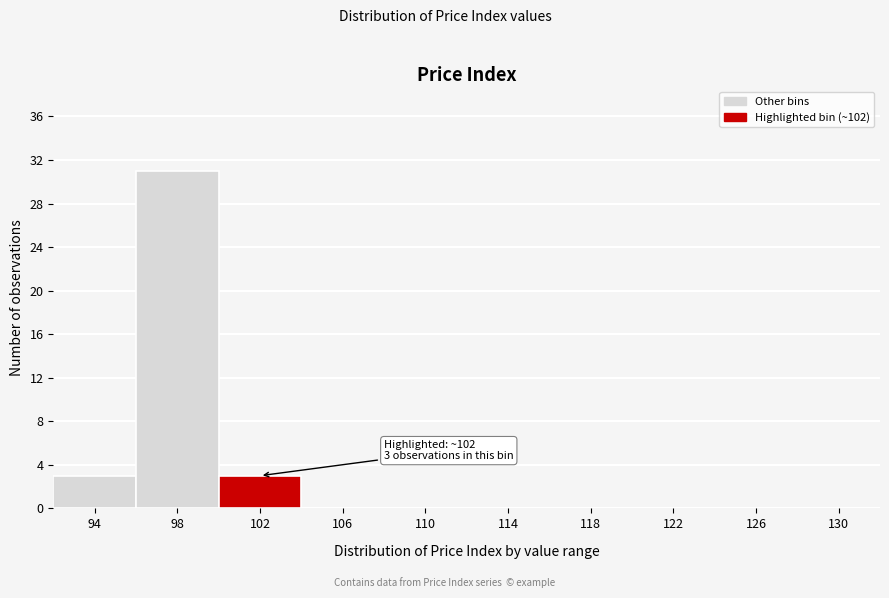

Reading left to right, transcribe all the data shown in this chart.

94=3	98=31	102=3	106=0	110=0	114=0	118=0	122=0	126=0	130=0